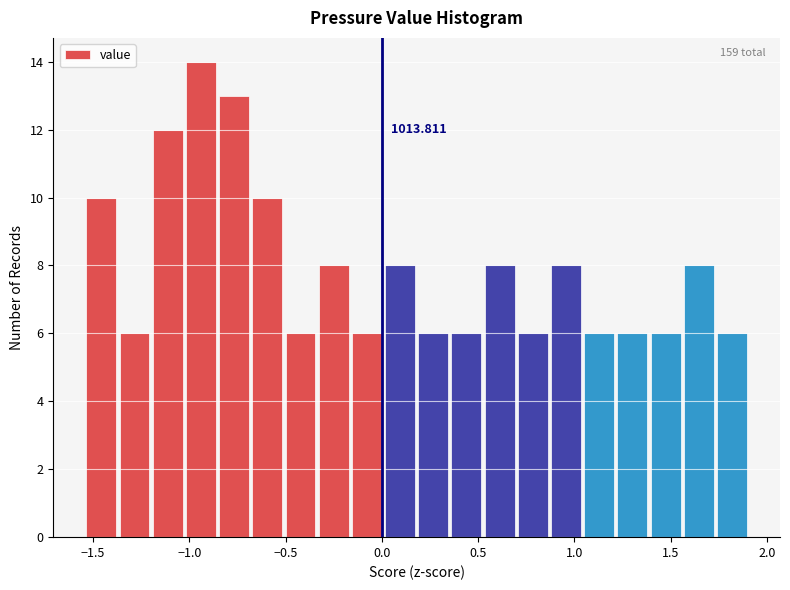

Read against the x-axis, roughly where is the centre of the tallest bar?

-0.95